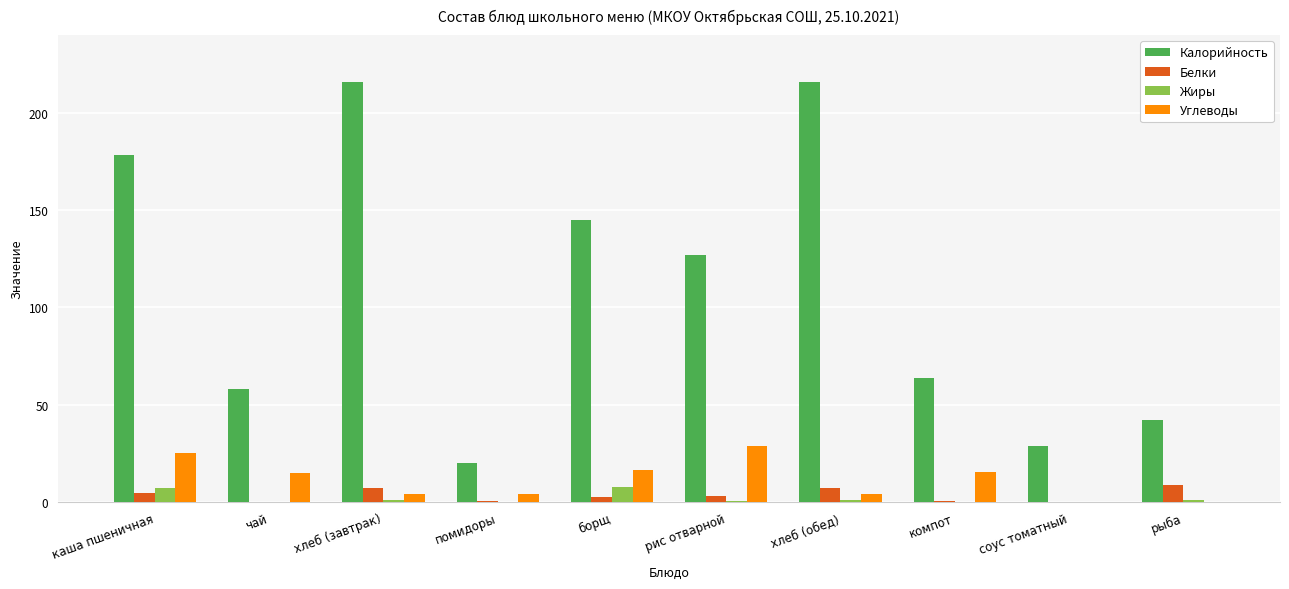

Which series has the largest total across all categories?

Калорийность